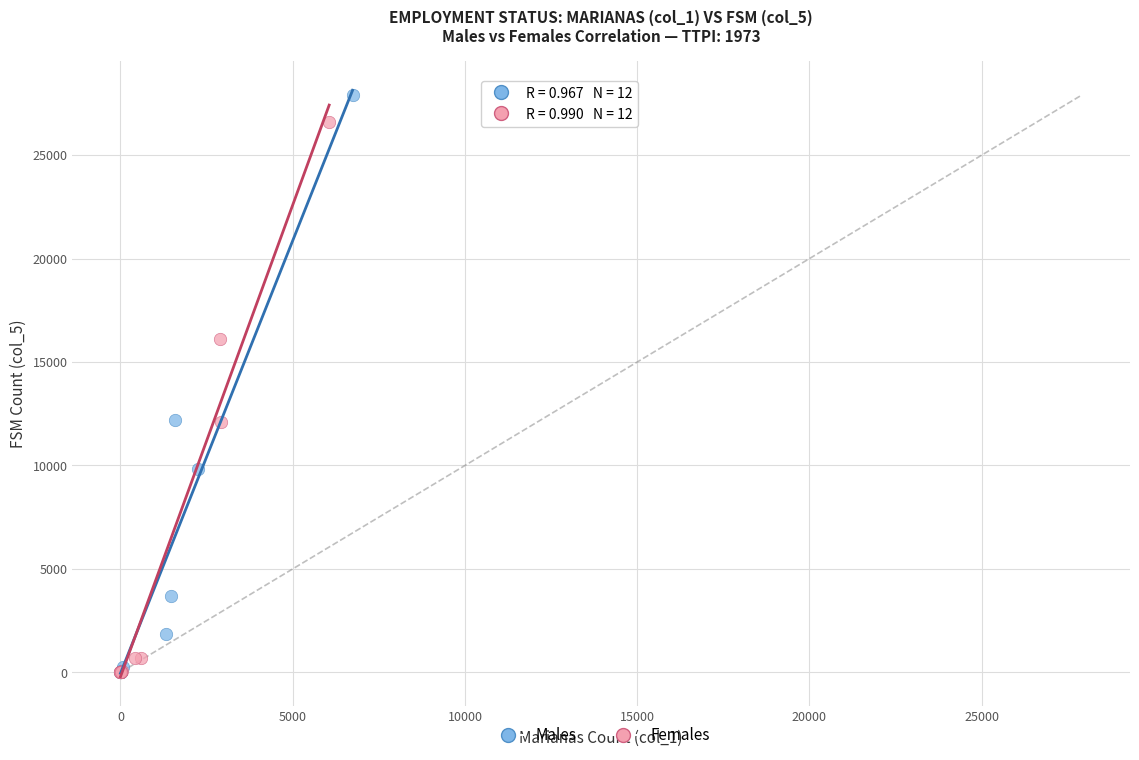

Which series has the largest Y range (max minus min)?

Males